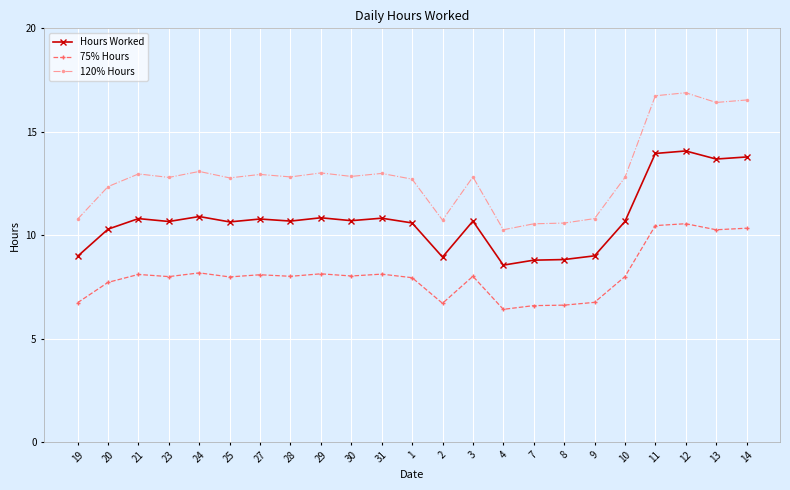

How many values in the Hours Worked series exceed 10?

17